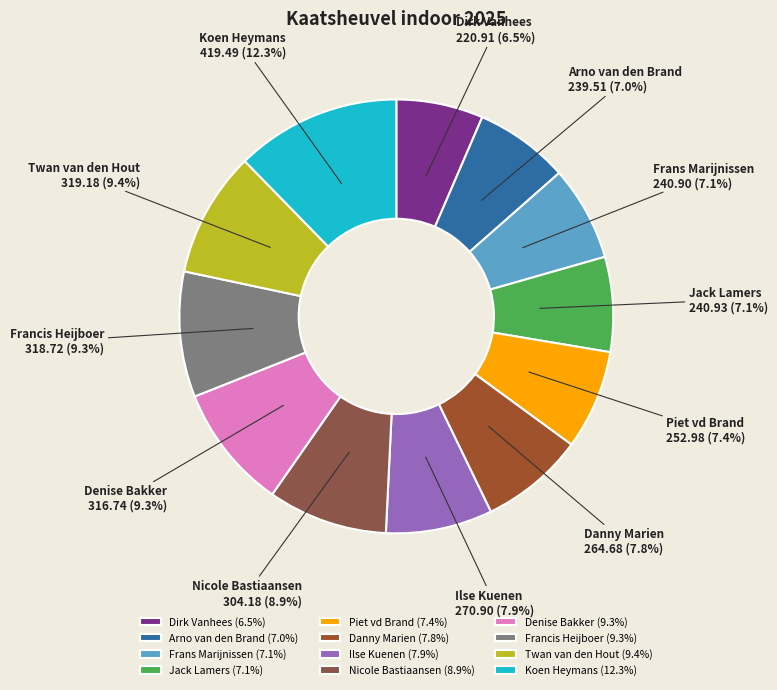

Between Denise Bakker and Danny Marien, which is larger?

Denise Bakker